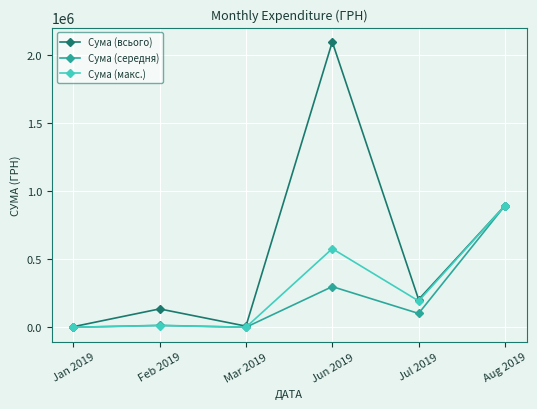

What is the maximum value shown in the chart?

2097867.4